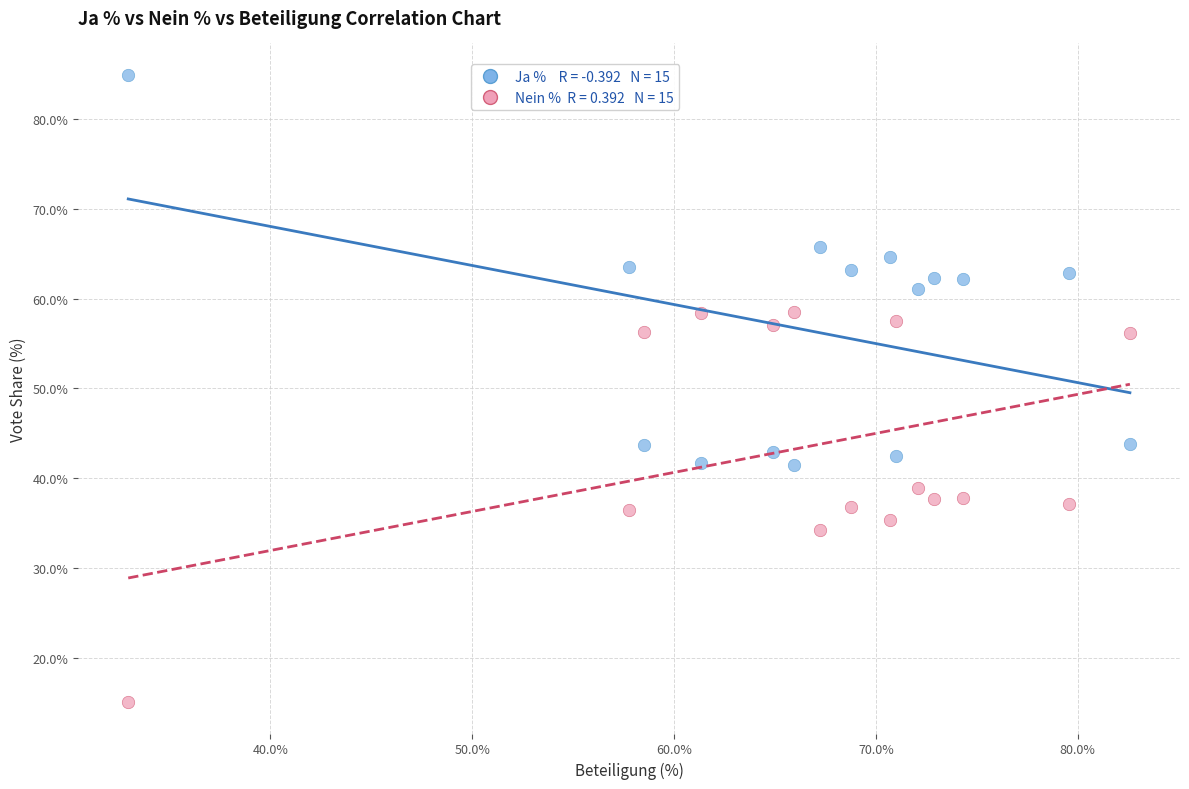

Across all data points, what is the range of X values (max minus min)?

49.6